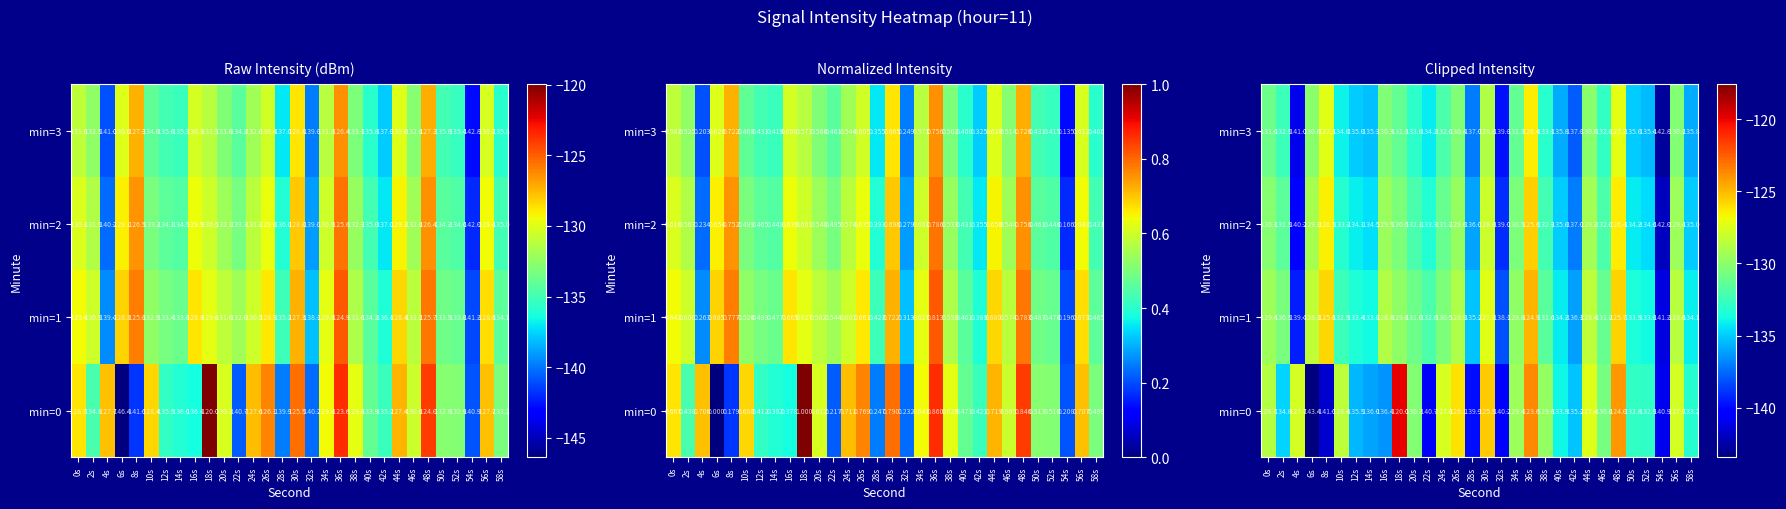

What is the difference between the maximum and minimum values in the min=1 series?

16.3